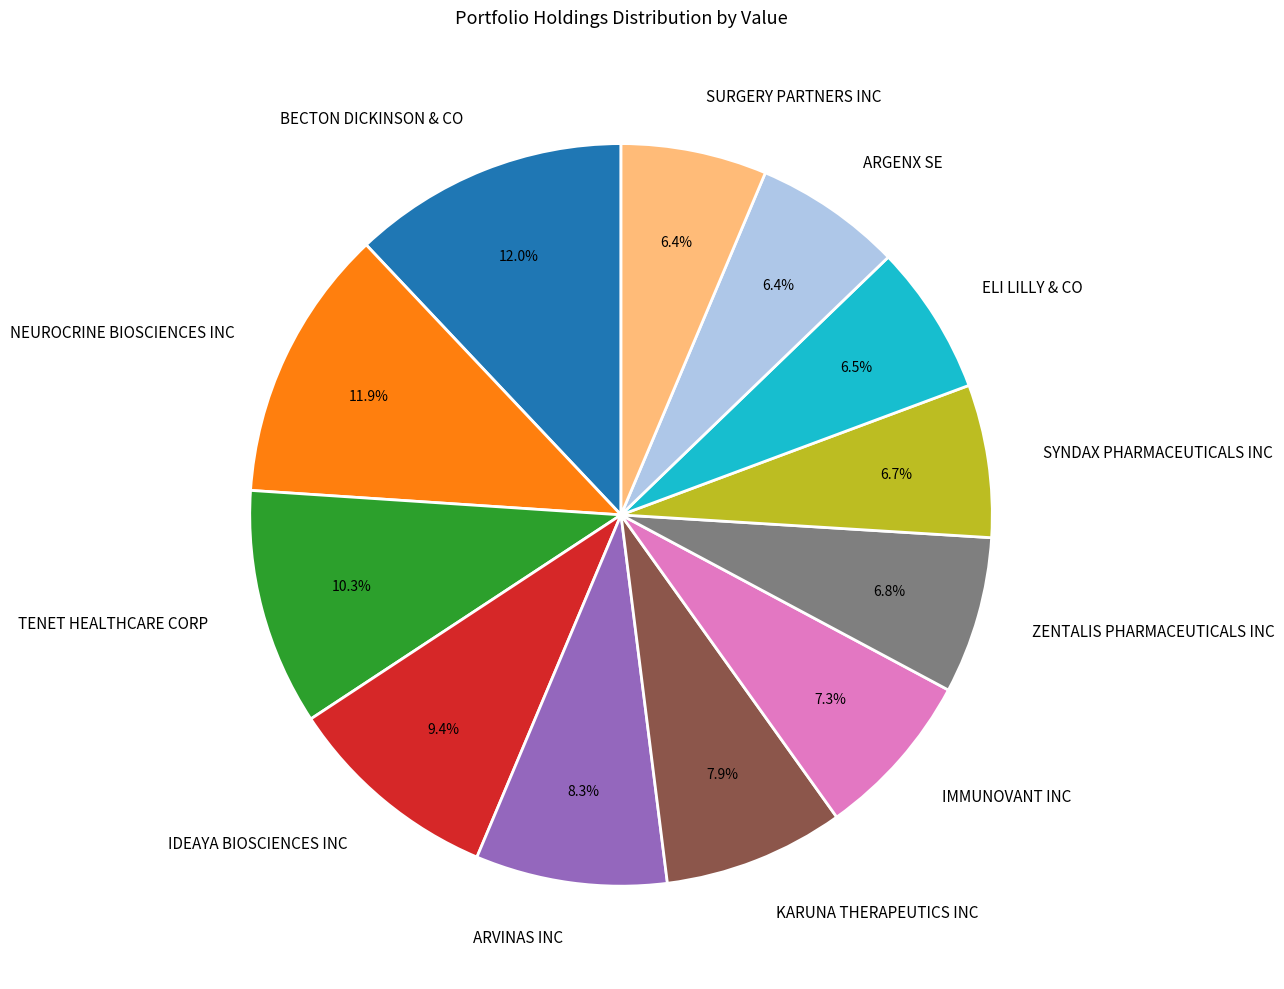

Does SURGERY PARTNERS INC account for over 50% of the chart?

No